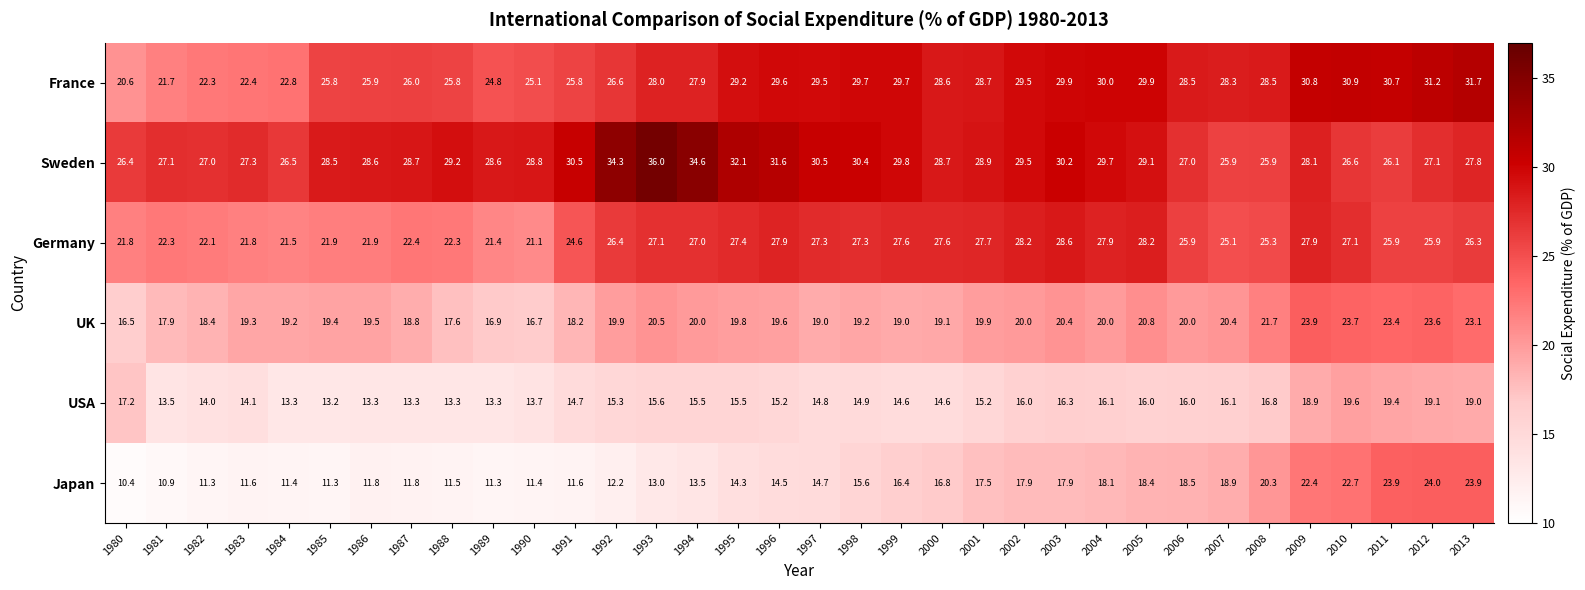

At which label is Sweden closest to 30?

1999